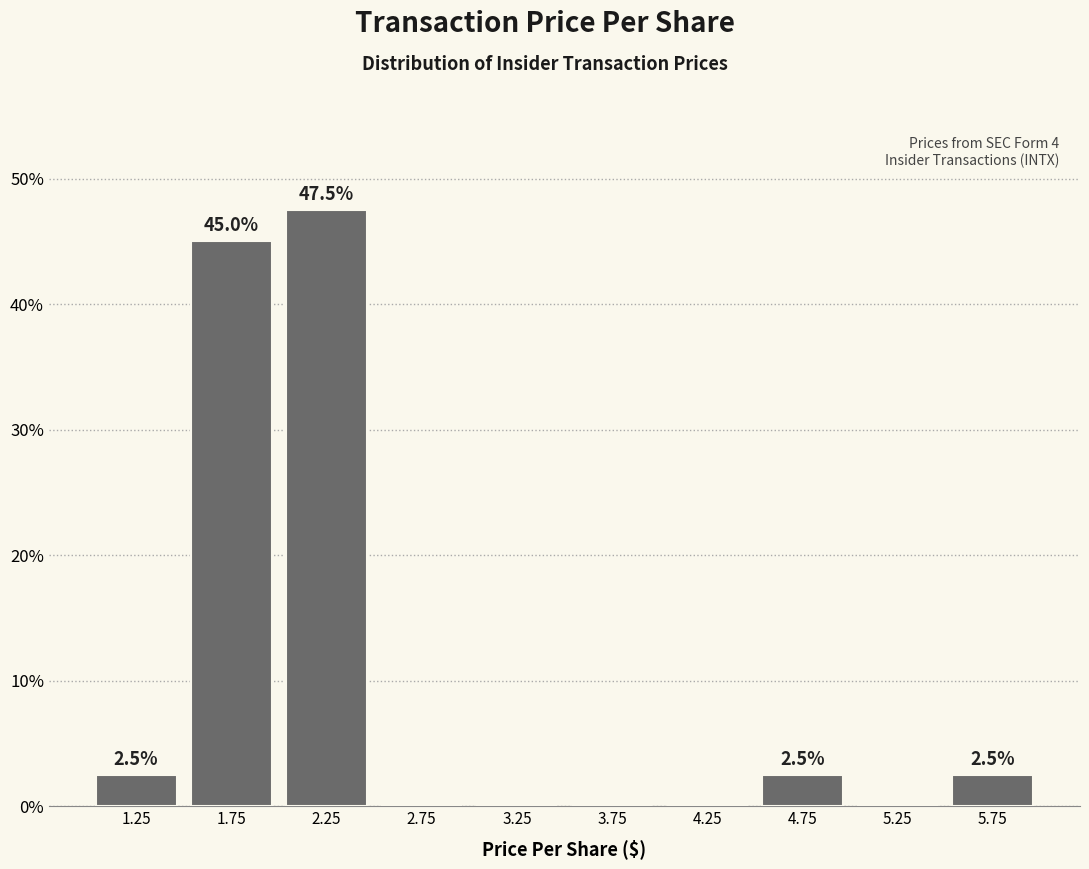

Over which range of the x-axis is the bar tallest?

2.0 to 2.5